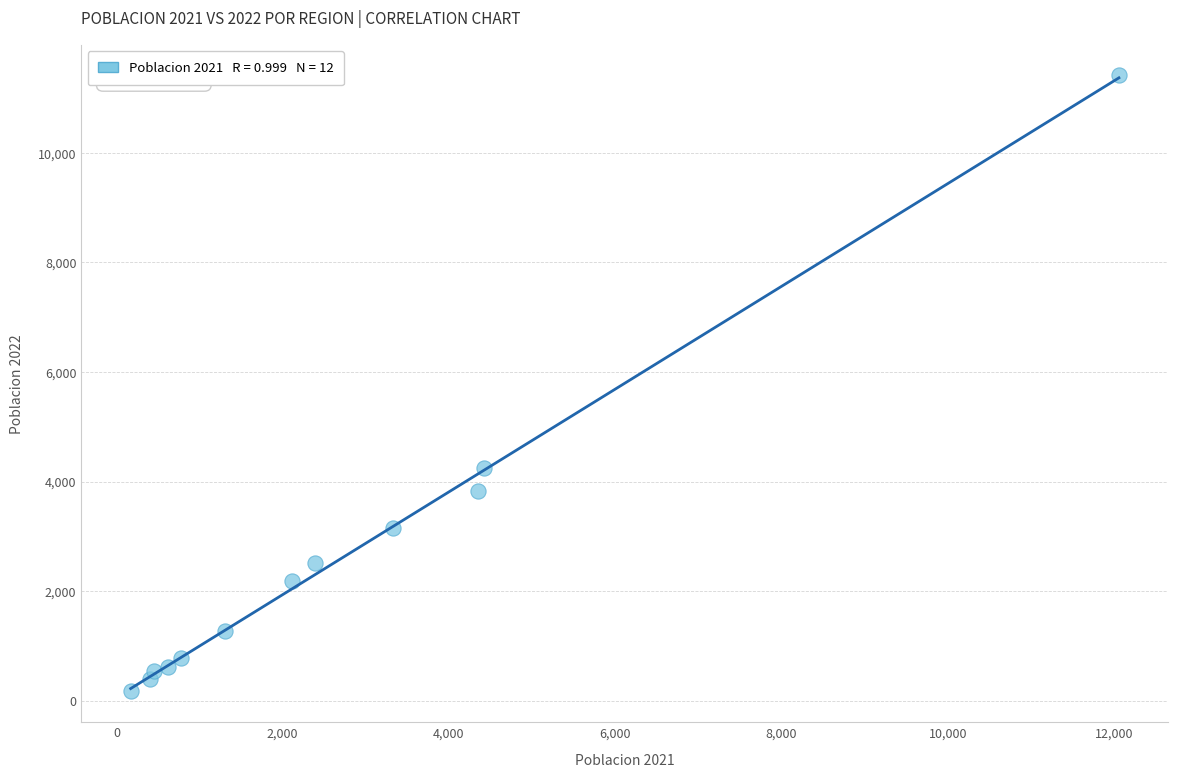

What Y value in the scatter plot is closest to 5793?

4243